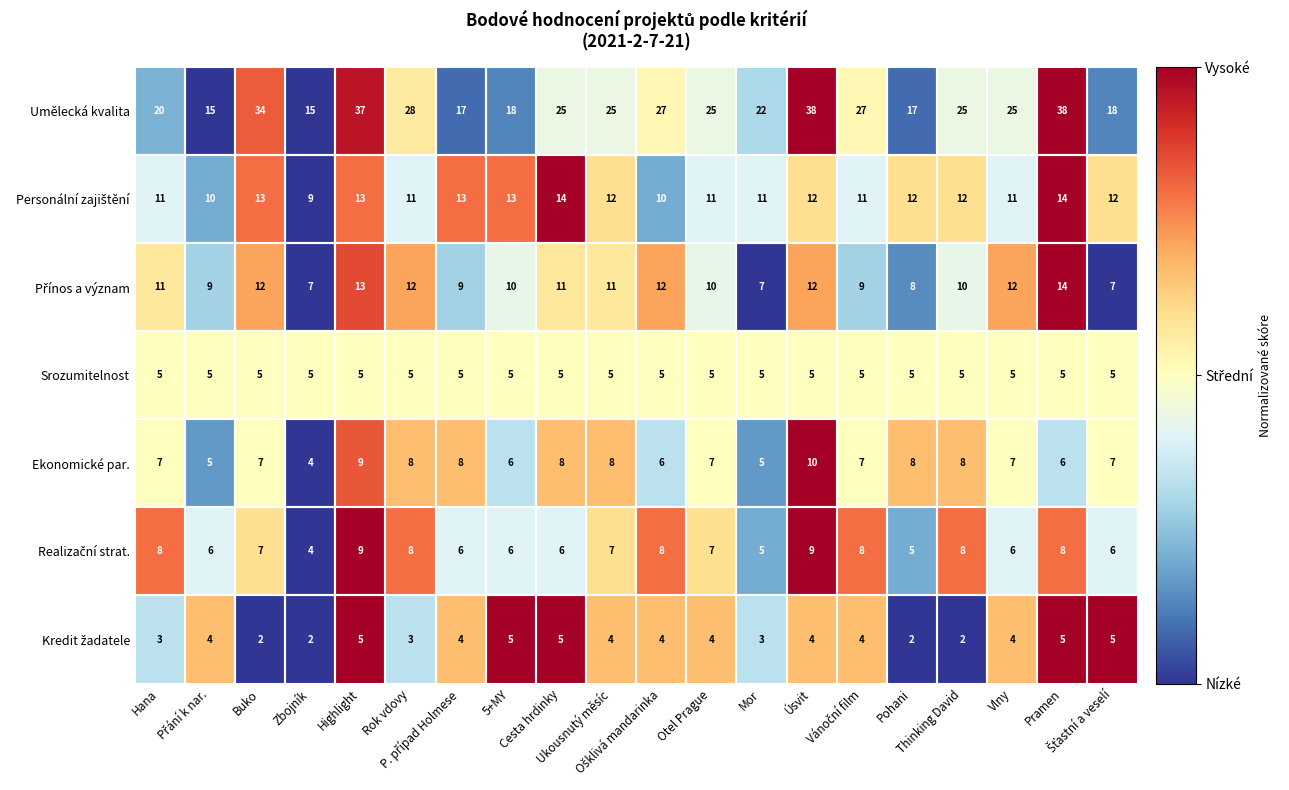

At which category is the sum across all series the highest?

Highlight